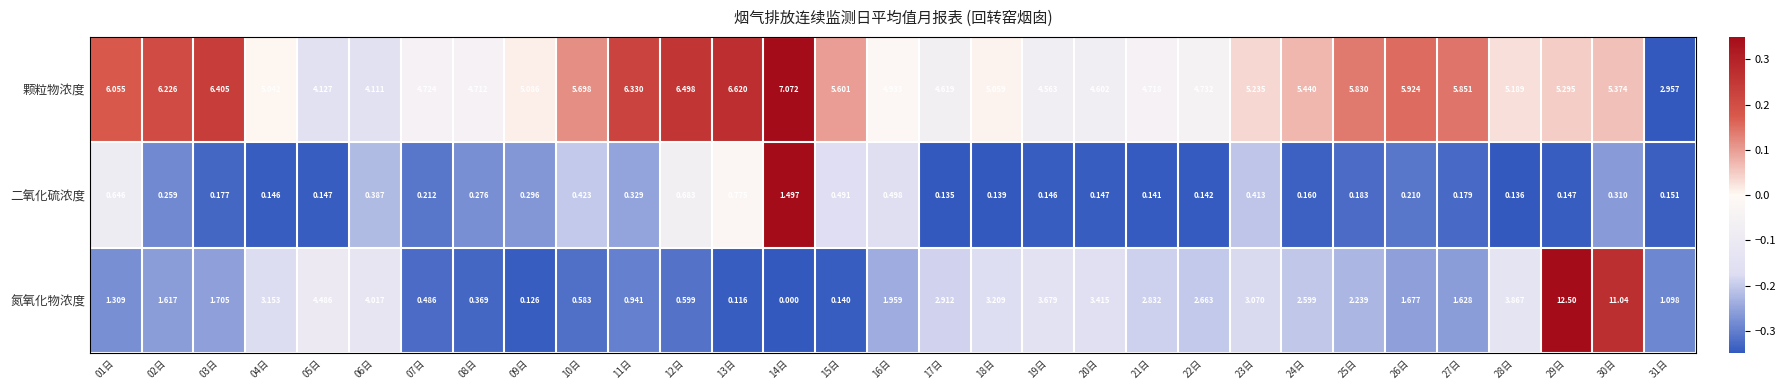

Which series changed the most between 07日 and 15日?

颗粒物浓度